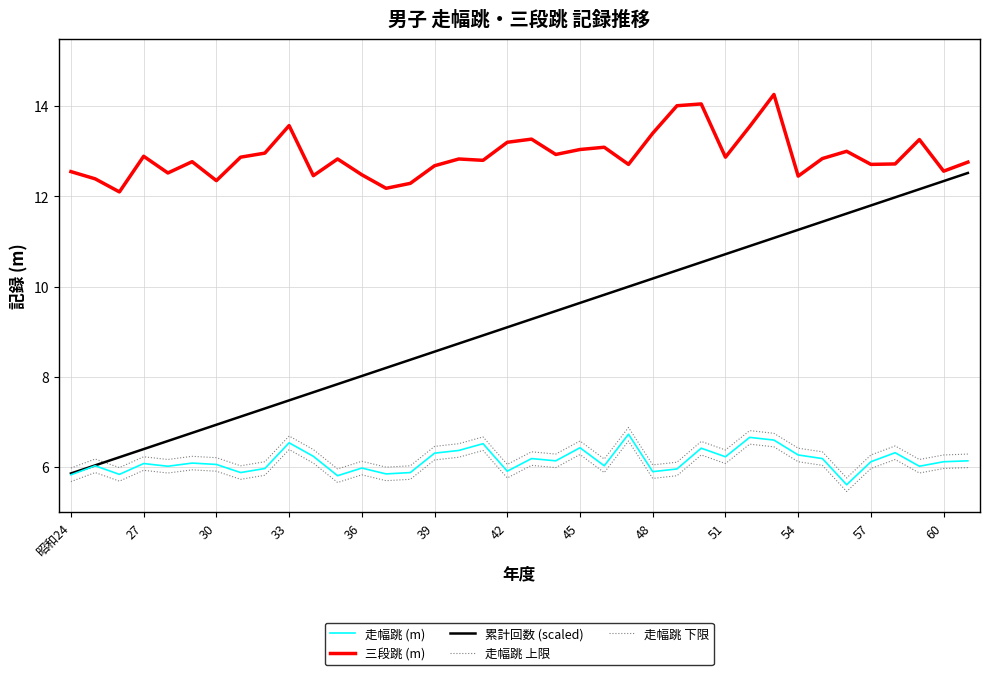

What is the average value of the 走幅跳 上限 series?

6.3